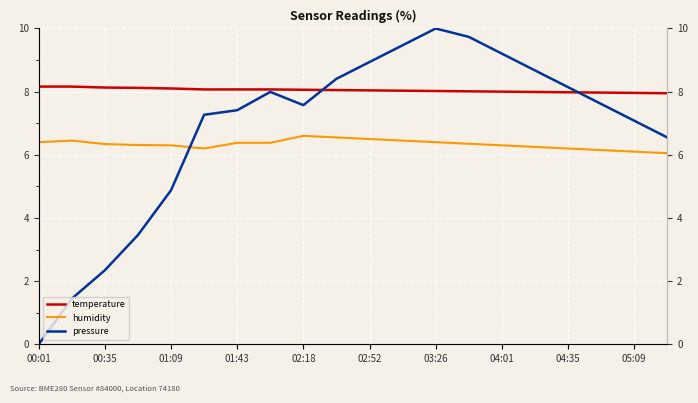

How many lines are shown in the chart?

3